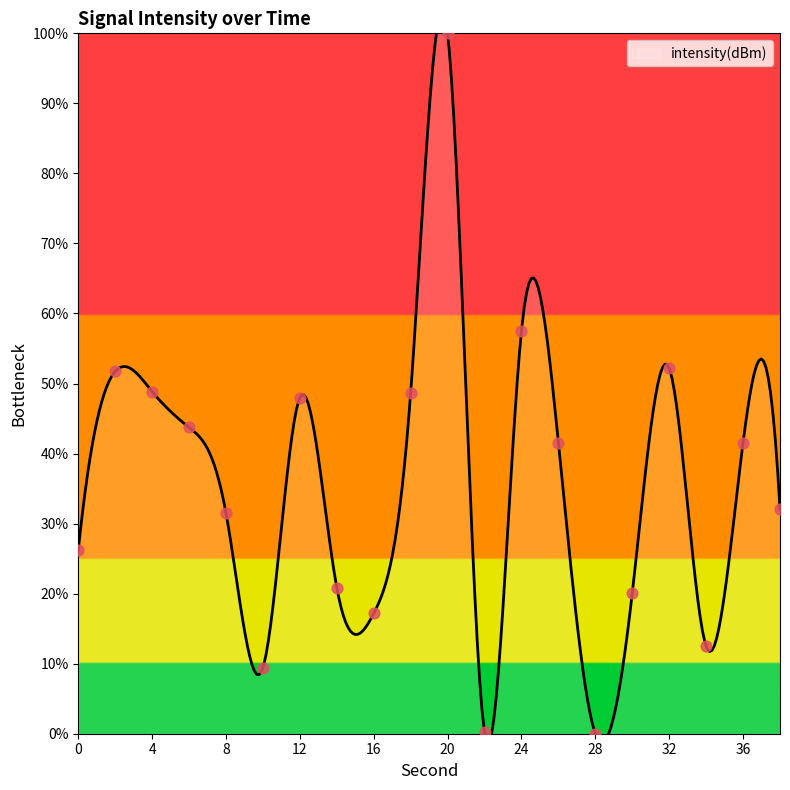

Which has a higher value, 6 or 12?

12